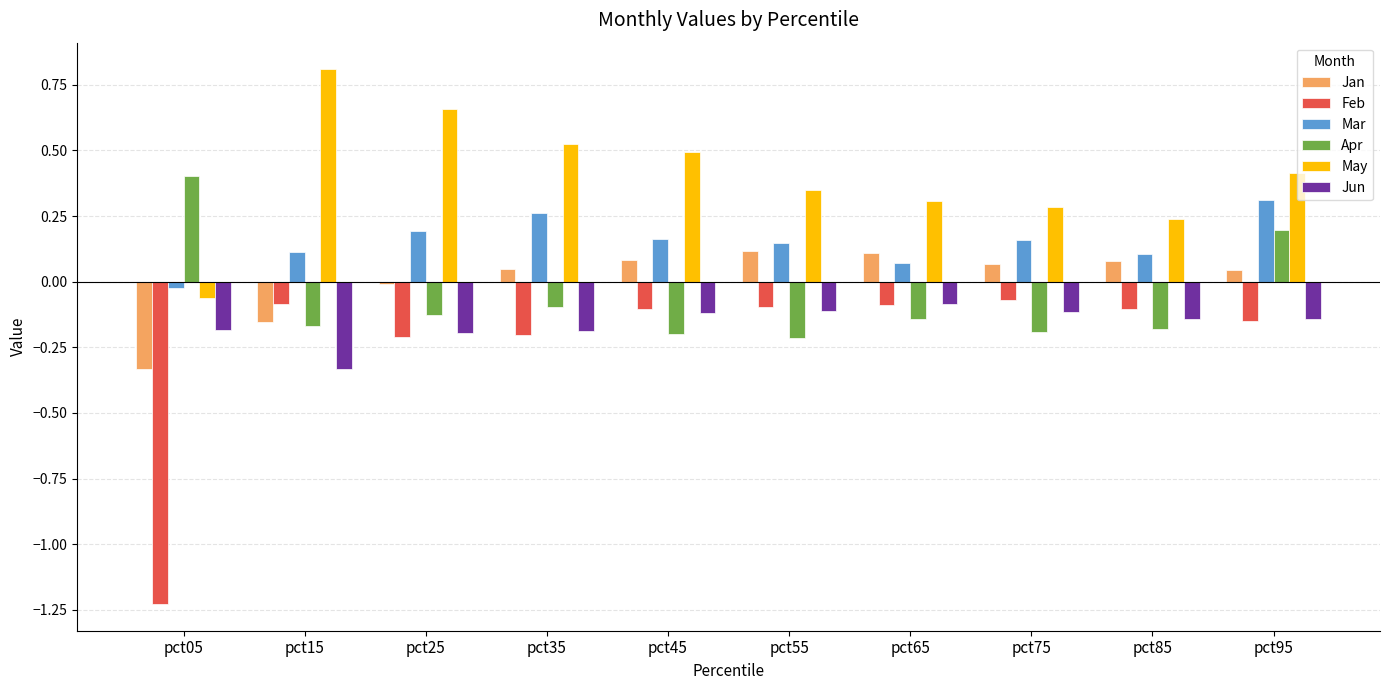

Where does the Jan series first go above 0?

pct35